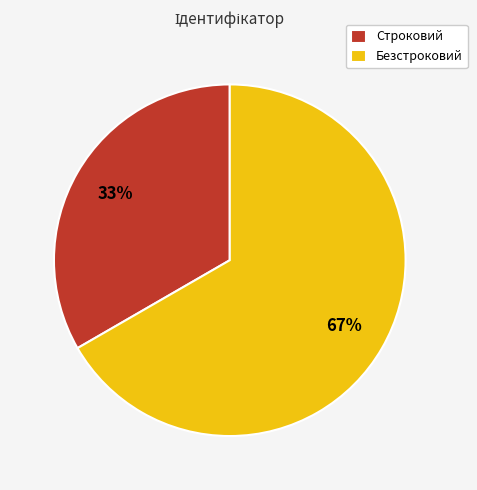

Combined, do Строковий and Безстроковий account for over 50%?

Yes